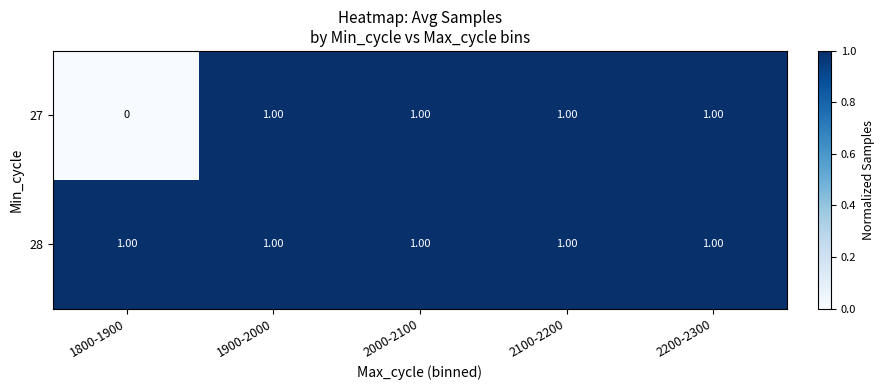

List the series in order of their overall mean, highest first.

28, 27